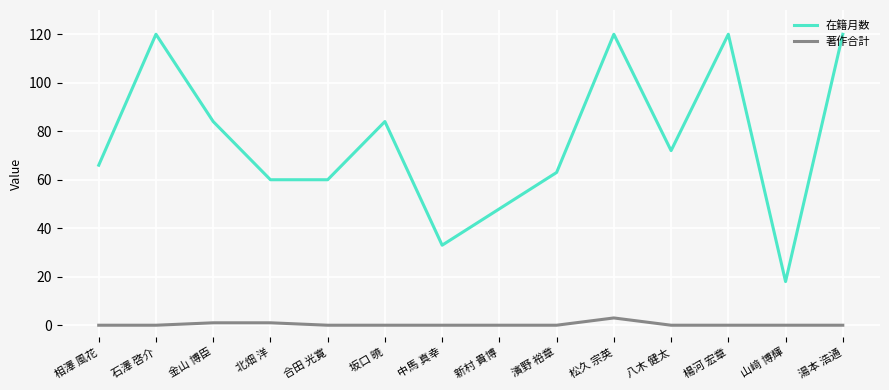

Where does the 在籍月数 series first go above 72?

石澤 啓介